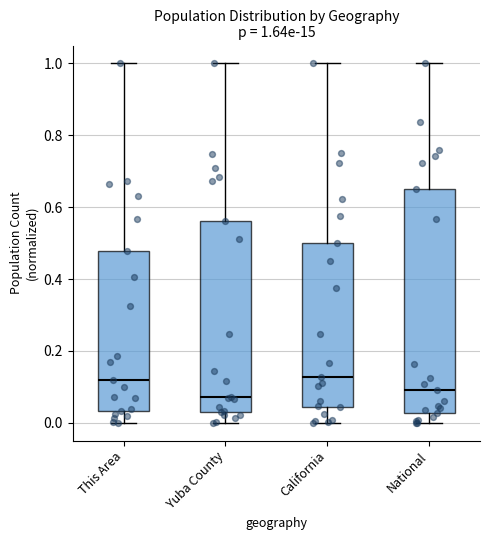

Which box is the tallest, from its lower edge to its upper edge?

National